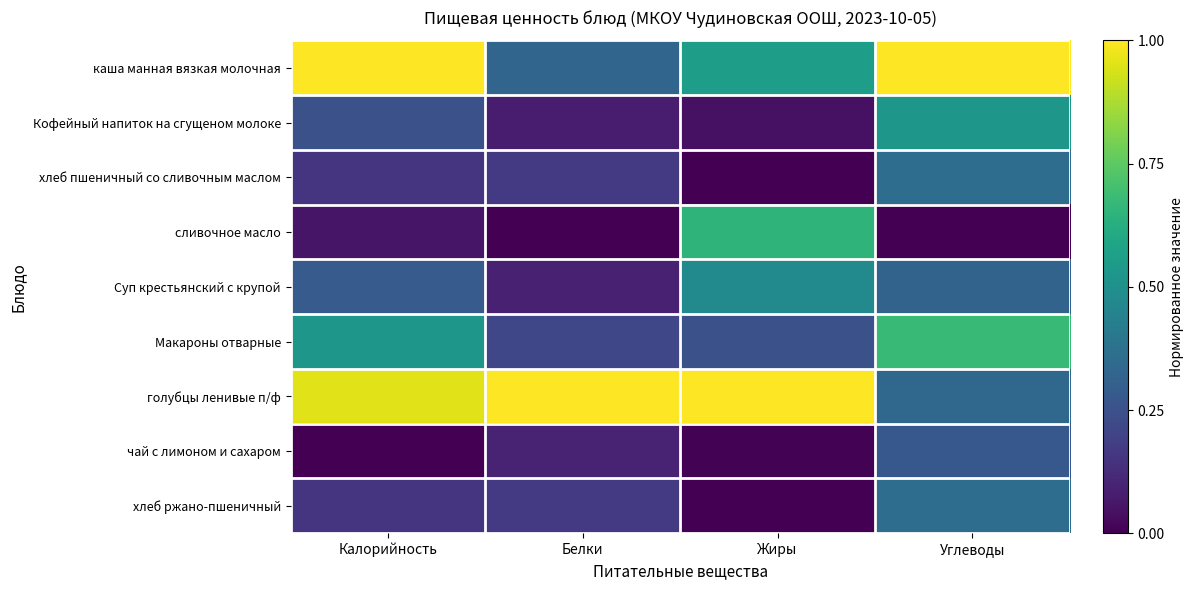

Which label corresponds to the smallest value in the chart?

Жиры